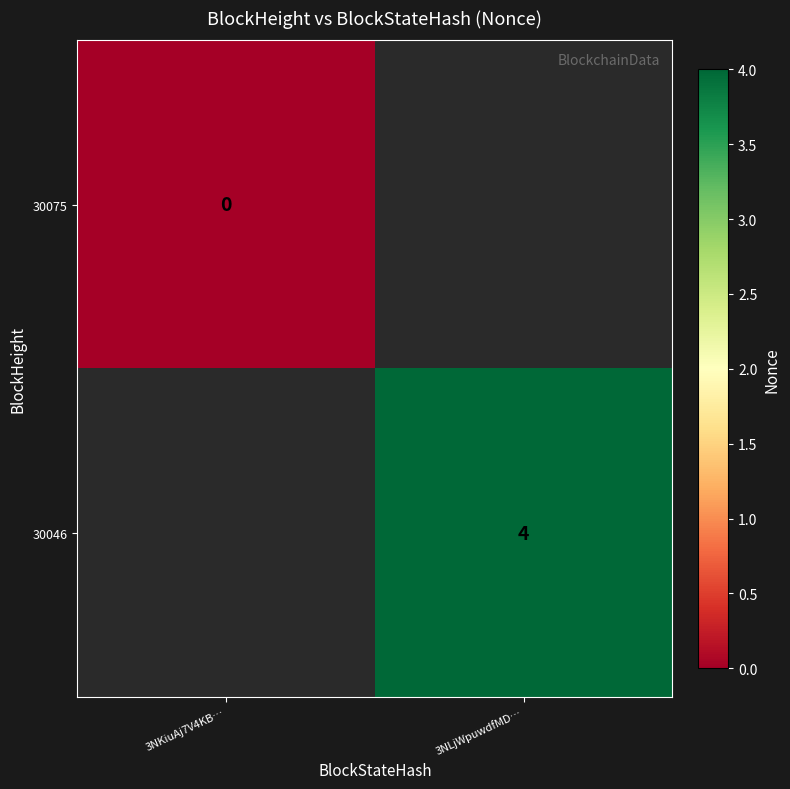

The value of 30046 at 3NLjWpuwdfMD… is 4. True or false?

True